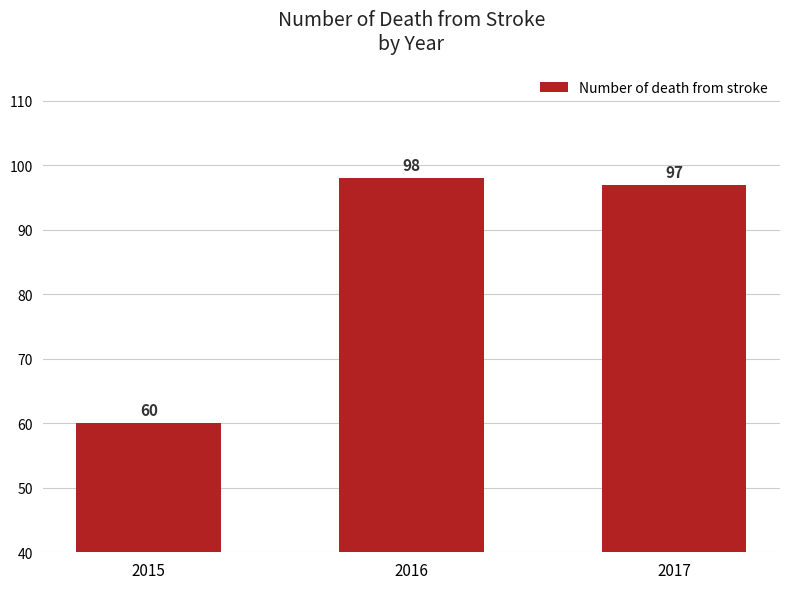

What is the maximum value shown in the chart?

98